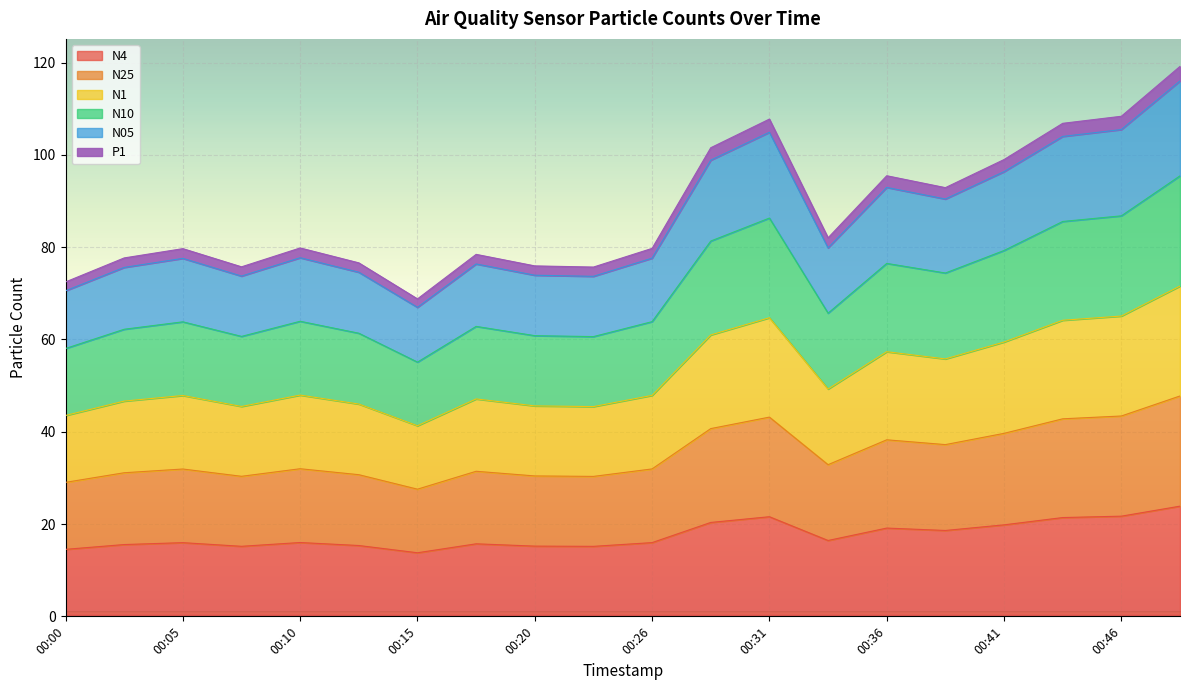

True or false: N4 has a value of 19.8 at 00:41.

True